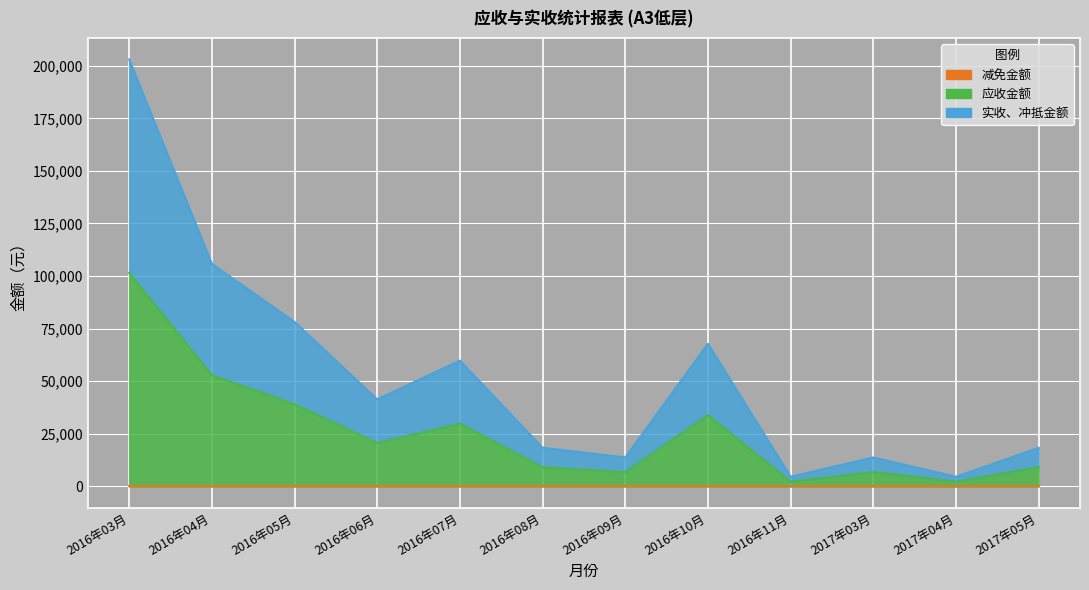

What is the total value across all series at 2016年05月?

117300